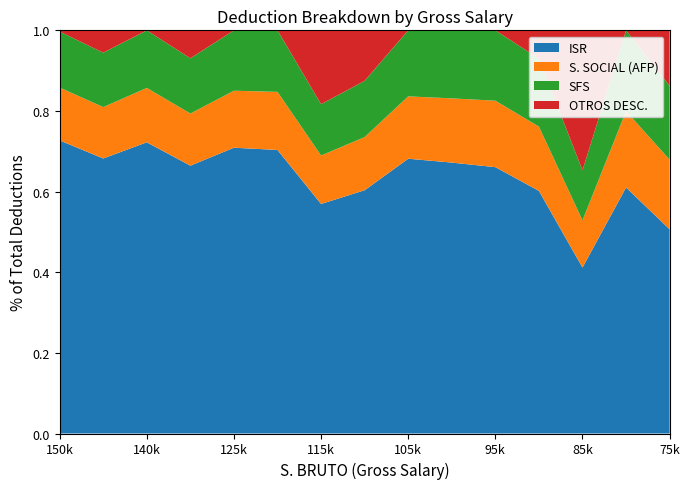

What is the total value across all series at 75k?

1.0